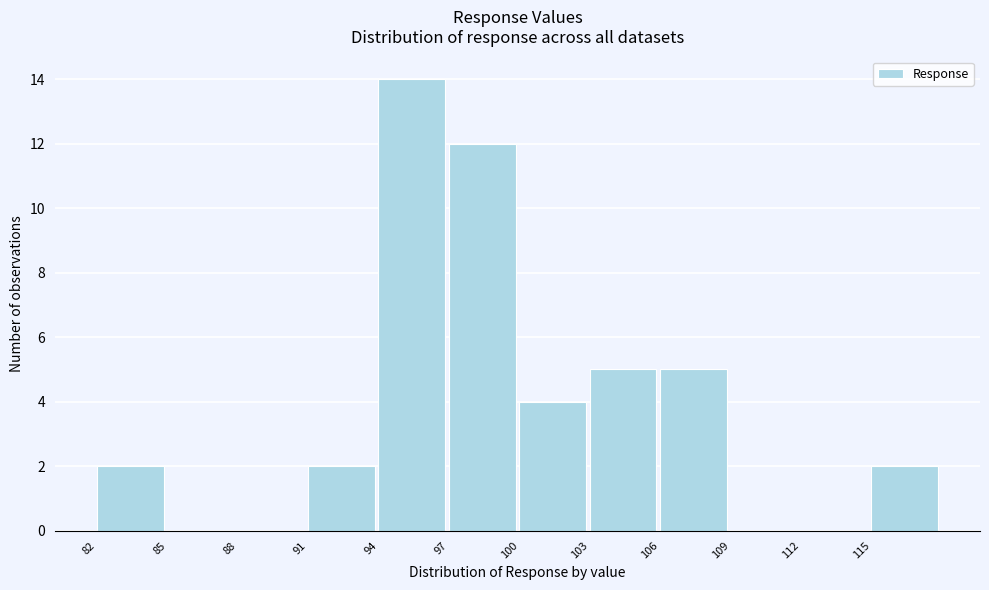

Reading left to right, what are all the values shown in this chart?

82=2	85=0	88=0	91=2	94=14	97=12	100=4	103=5	106=5	109=0	112=0	115=2